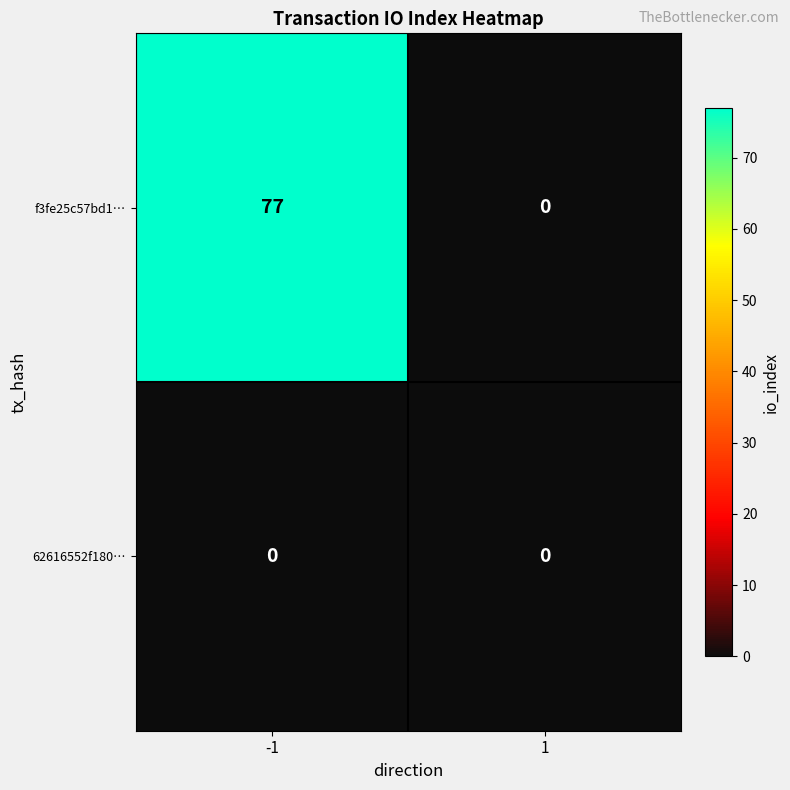

At how many categories does at least one series exceed 62?

1